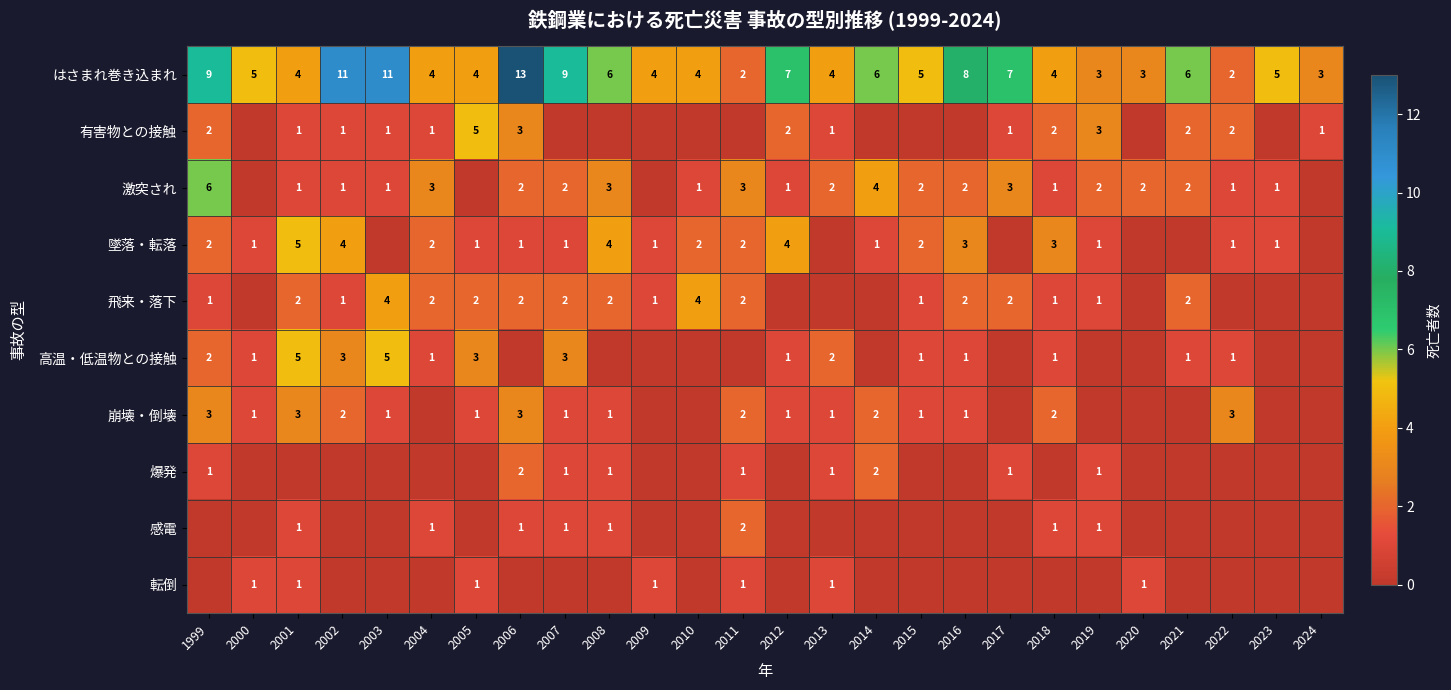

Is it true that 激突され equals 5 at 2008?

False